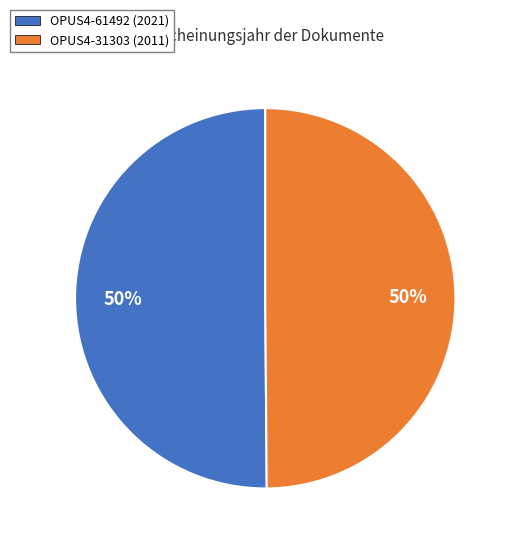

Is it true that OPUS4-31303 (2011) is 39% of the pie?

False